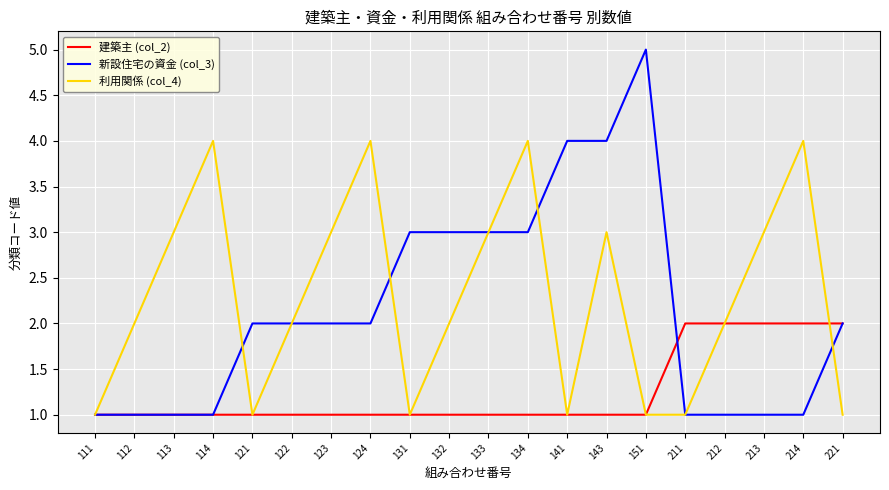

Reading right to left, extract all data points from this chart.

建築主 (col_2): 2	2	2	2	2	1	1	1	1	1	1	1	1	1	1	1	1	1	1	1
新設住宅の資金 (col_3): 2	1	1	1	1	5	4	4	3	3	3	3	2	2	2	2	1	1	1	1
利用関係 (col_4): 1	4	3	2	1	1	3	1	4	3	2	1	4	3	2	1	4	3	2	1